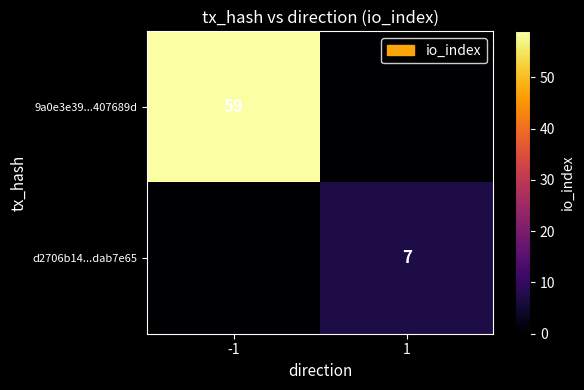

Is it true that d2706b14...dab7e65 equals 4 at 1?

False